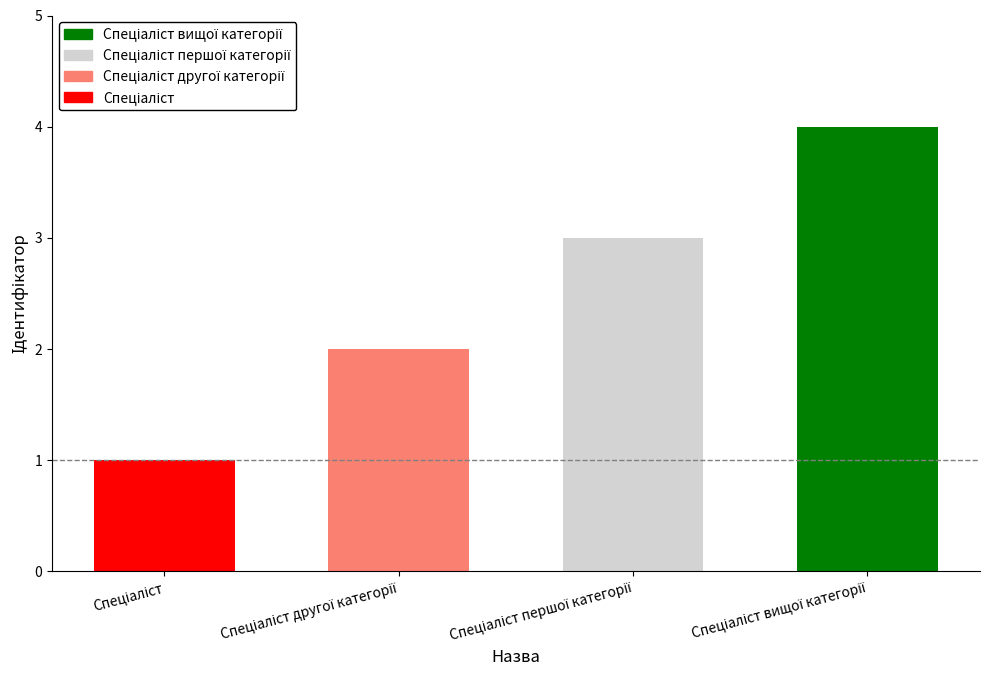

The chart shows a value of 3 at Спеціаліст першої категорії. True or false?

True